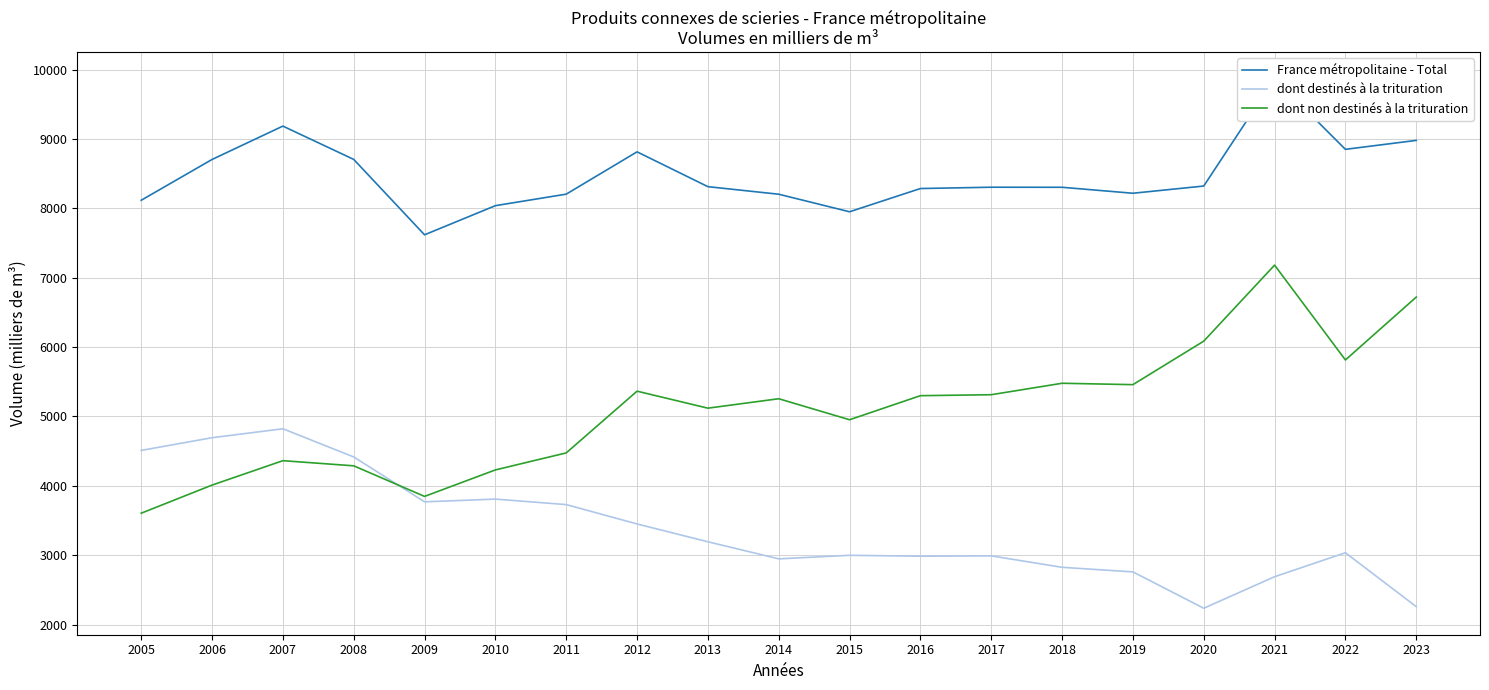

What is the average value of the France métropolitaine - Total series?

8474